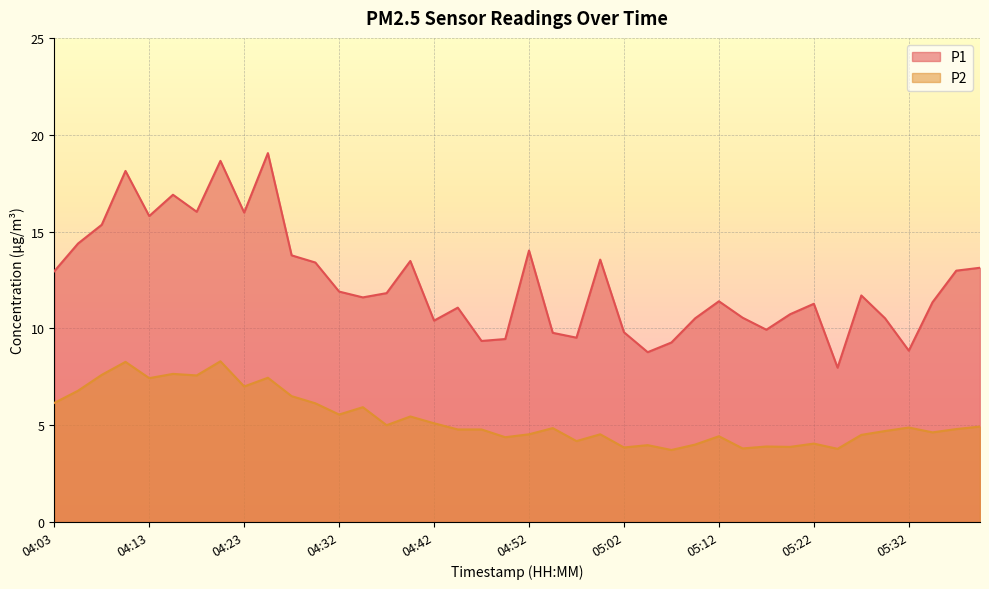

At which label is P2 closest to 6?

04:35